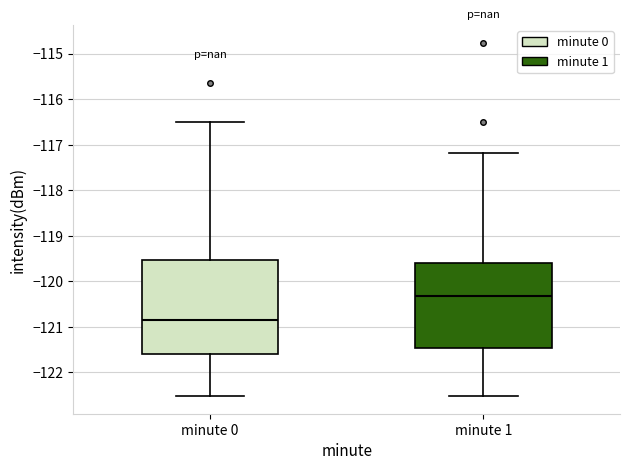

Where does the upper whisker of the box for minute 0 end on the y-axis? The values are not printed on the chart, so give them approximately, as read against the axis.

-116.5